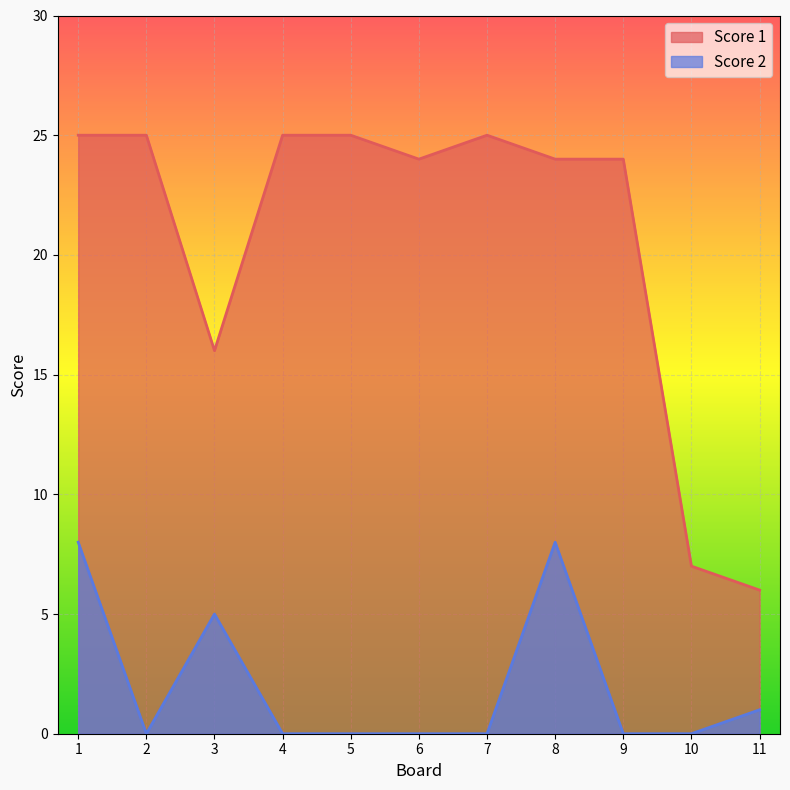

Is the value of Score 1 at 1 greater than the value of Score 2 at 1?

Yes